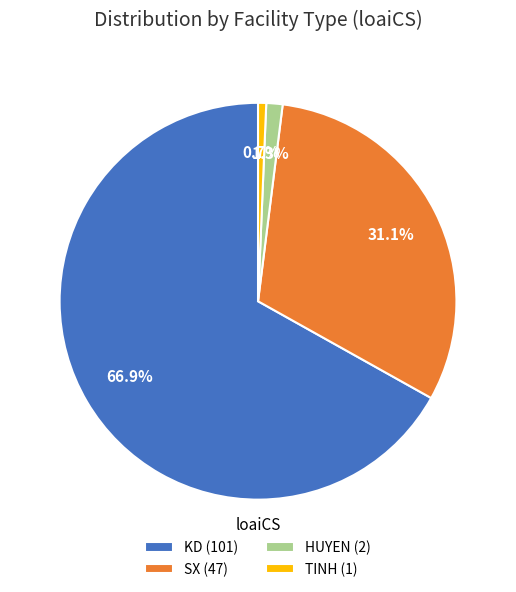

To the nearest percent, what percentage of the pie is KD?

67%